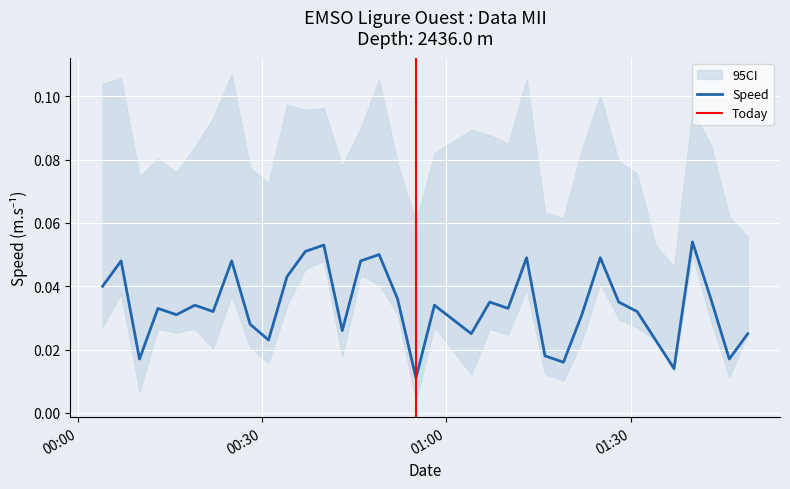

What position from the left is 2020-09-06T01:22:03?

26